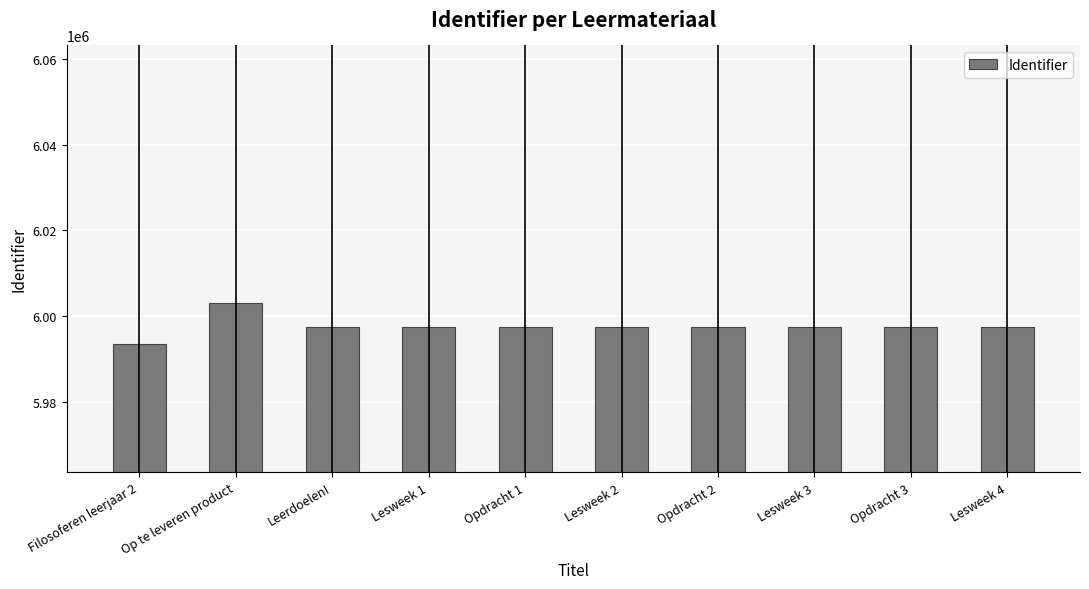

What is the label of the 10th bar from the right?

Filosoferen leerjaar 2